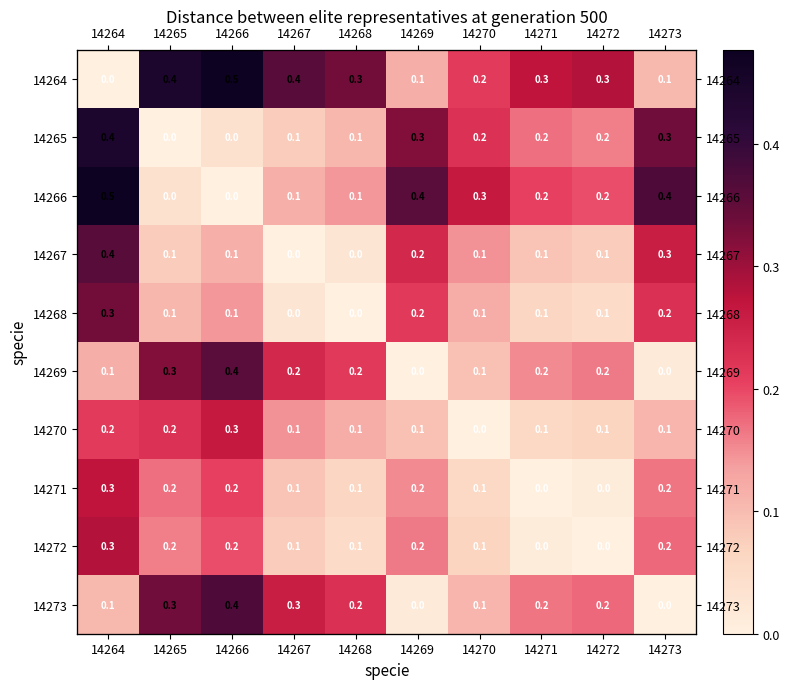

List the series in order of their peak value, highest first.

14264, 14266, 14265, 14273, 14267, 14269, 14268, 14272, 14271, 14270